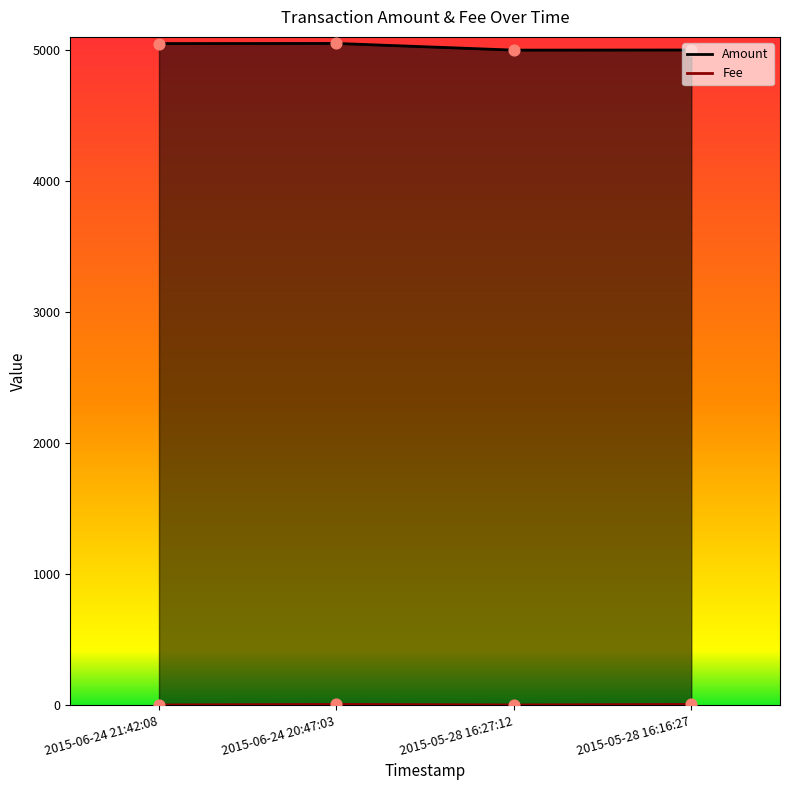

Is the value of Amount at 2015-06-24 21:42:08 greater than the value of Fee at 2015-06-24 21:42:08?

Yes